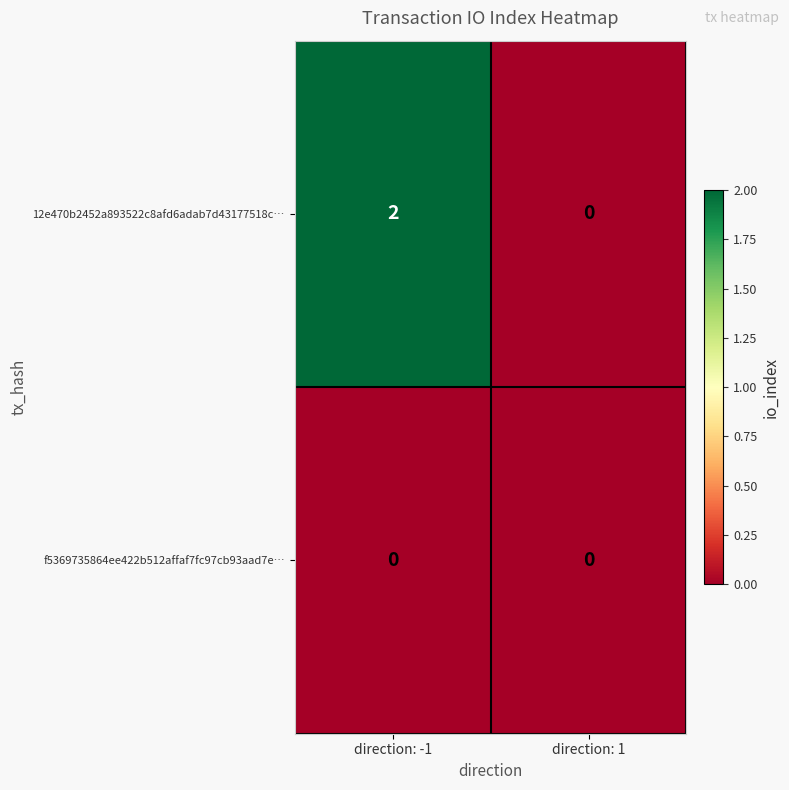

At which category is the sum across all series the highest?

direction: -1